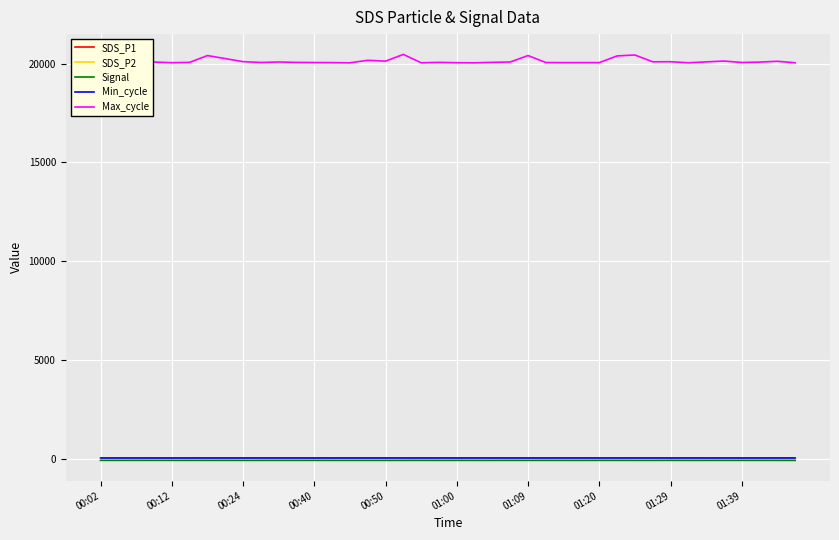

The Signal series shows -85.0 at 01:00. True or false?

True